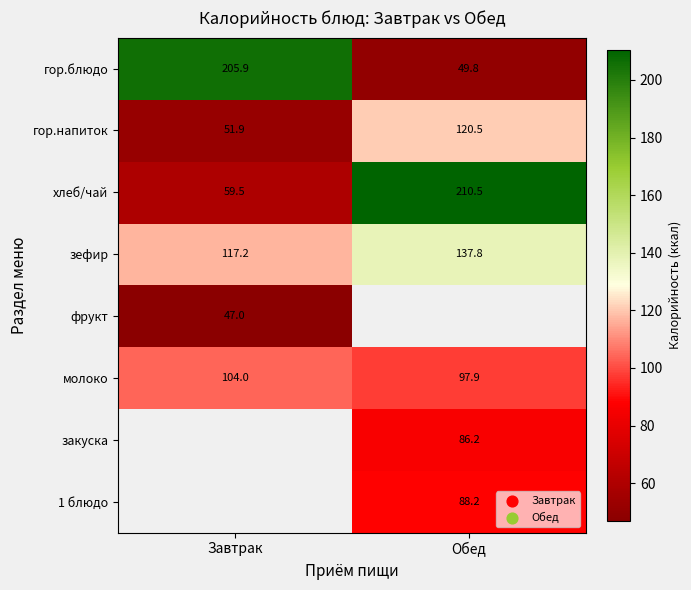

Rank the categories by зефир value from highest to lowest.

Обед, Завтрак